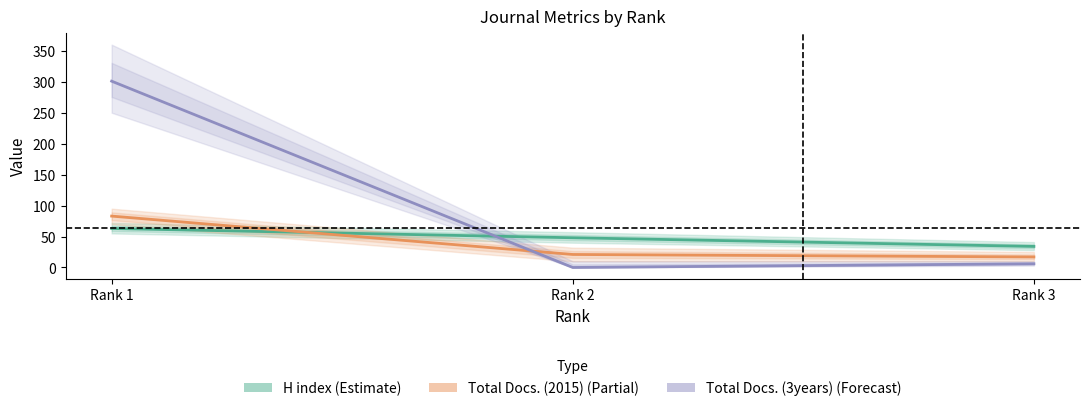

What is the total value across all series at Rank 2?

69